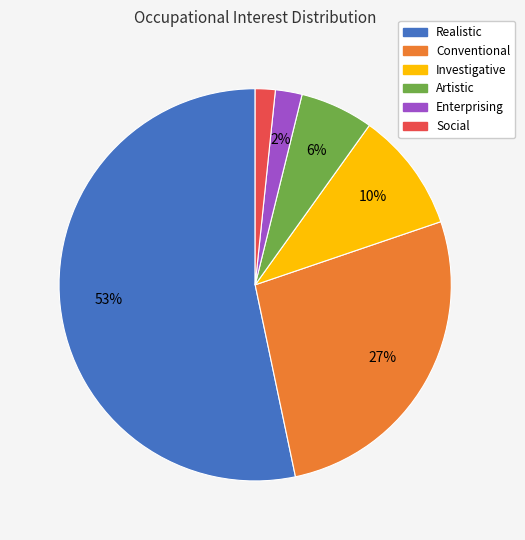

Which category accounts for the majority?

Realistic